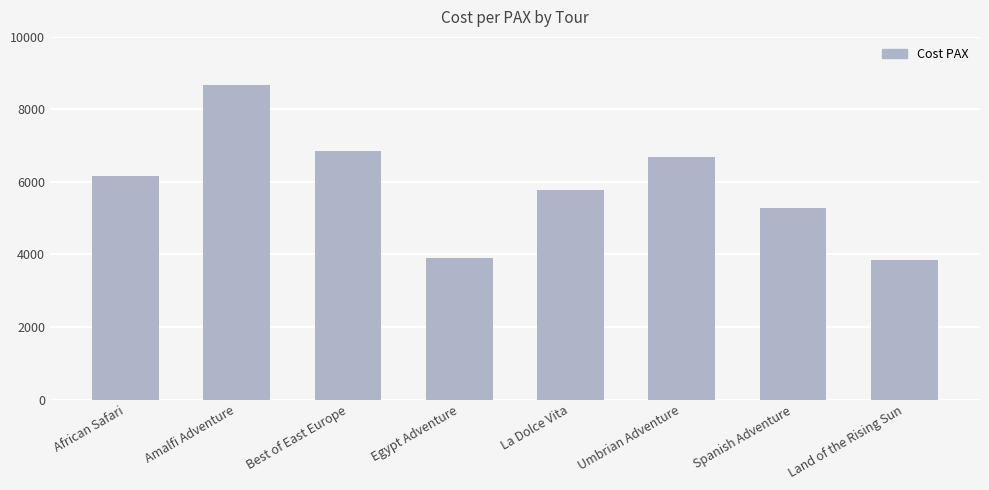

Reading left to right, list all the values displayed in this chart.

6150	8685	6845	3900	5780	6695	5290	3850